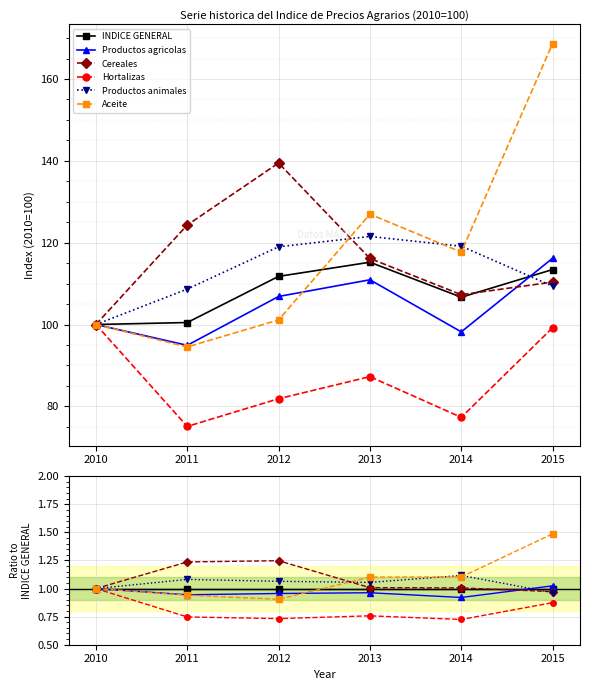

Where is Cereales nearest to the value 1?

2010